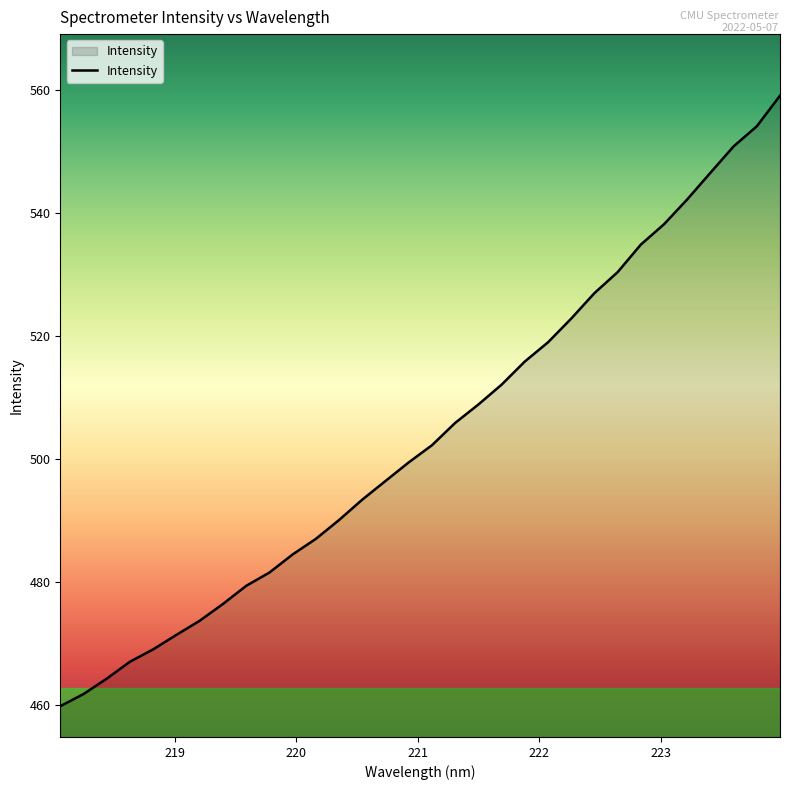

Does the chart have visible grid lines?

No